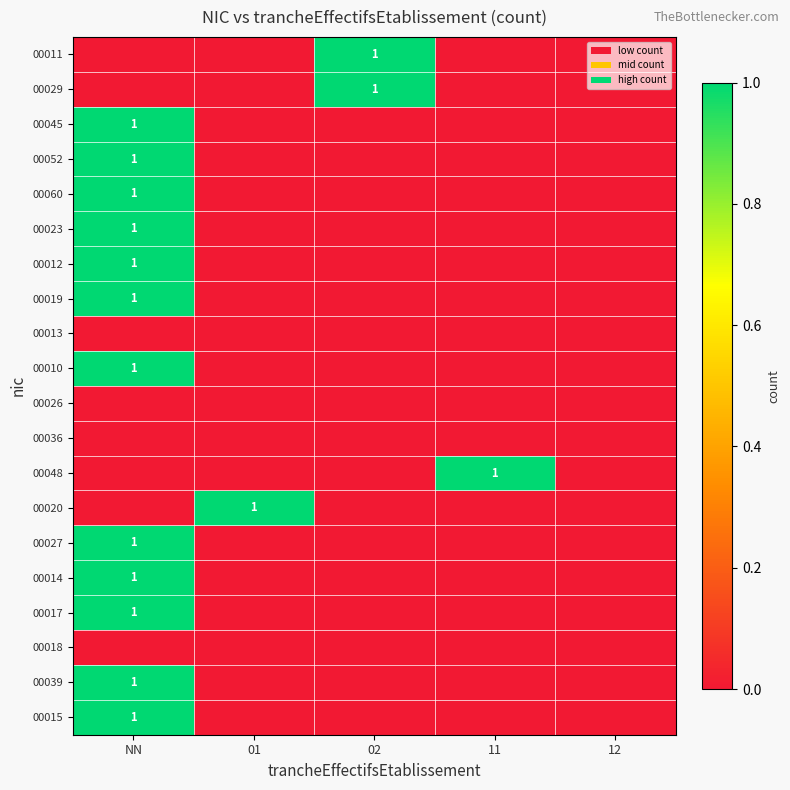

True or false: 00017 has a value of 2 at NN.

False